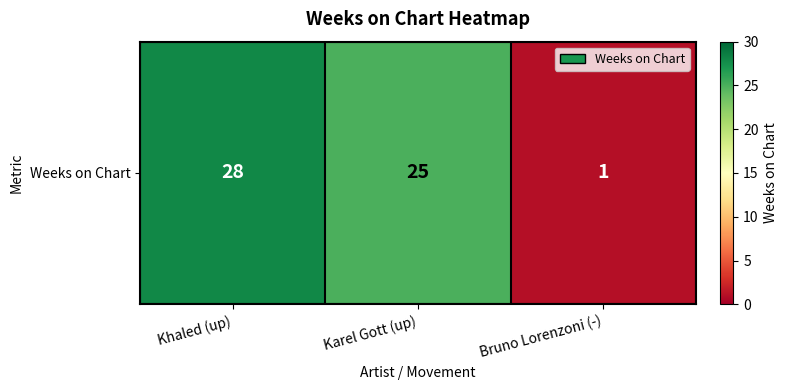

Reading left to right, transcribe all the data shown in this chart.

28	25	1